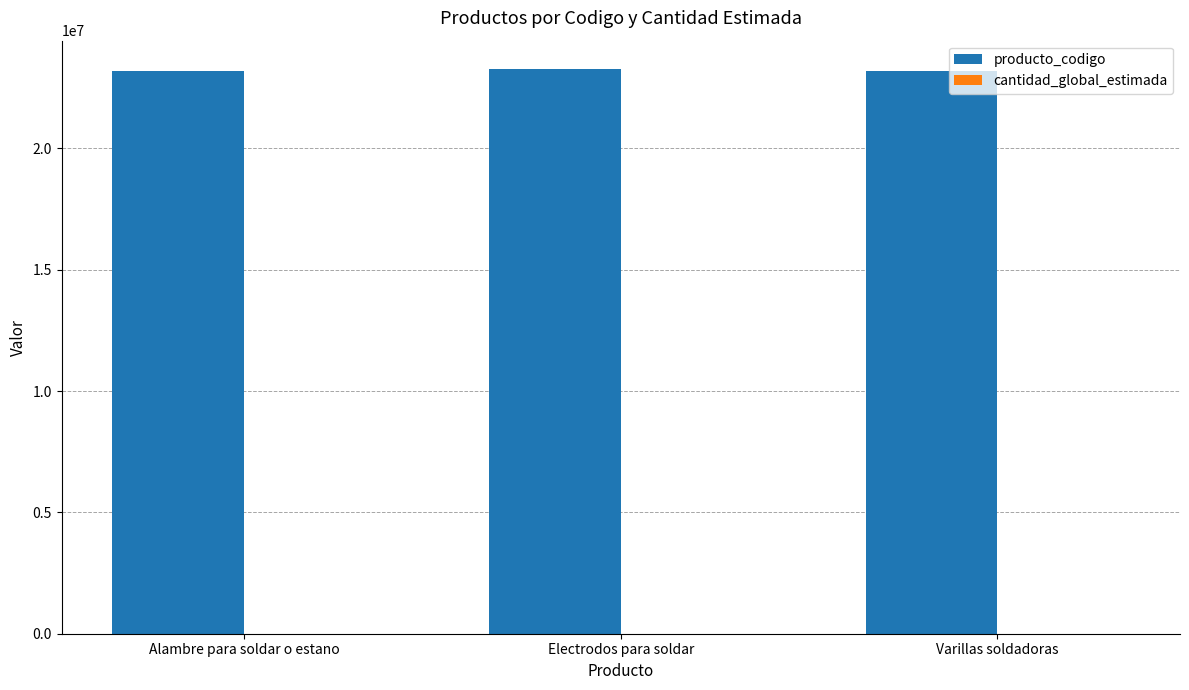

Count the number of data series in this chart.

2